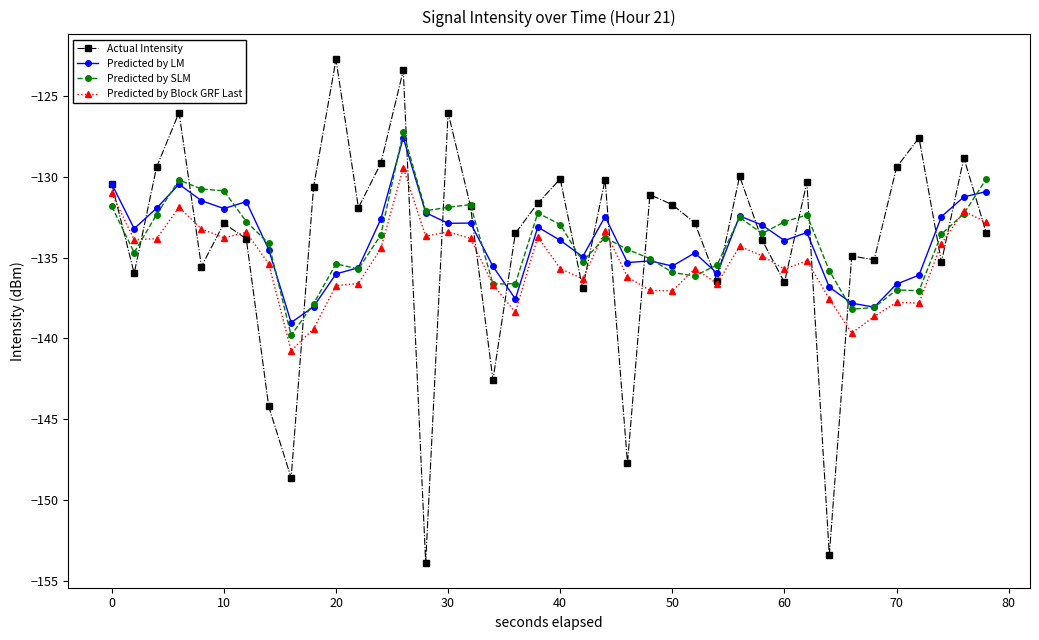

In Predicted by LM, how many points are higher than both neighbors (excluding endpoints)?

10